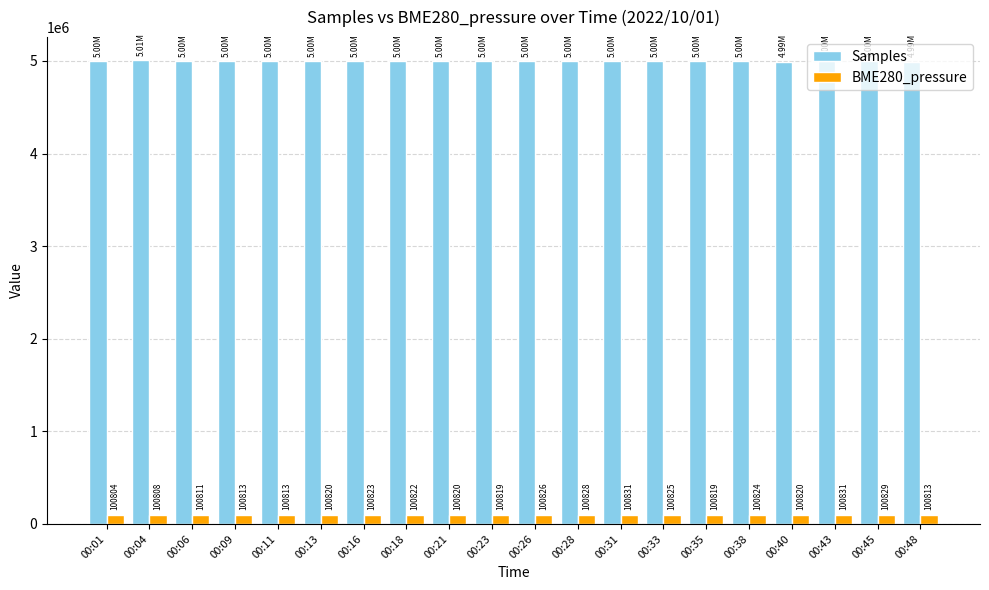

Between 00:23 and 00:48, which series saw the biggest shift?

Samples